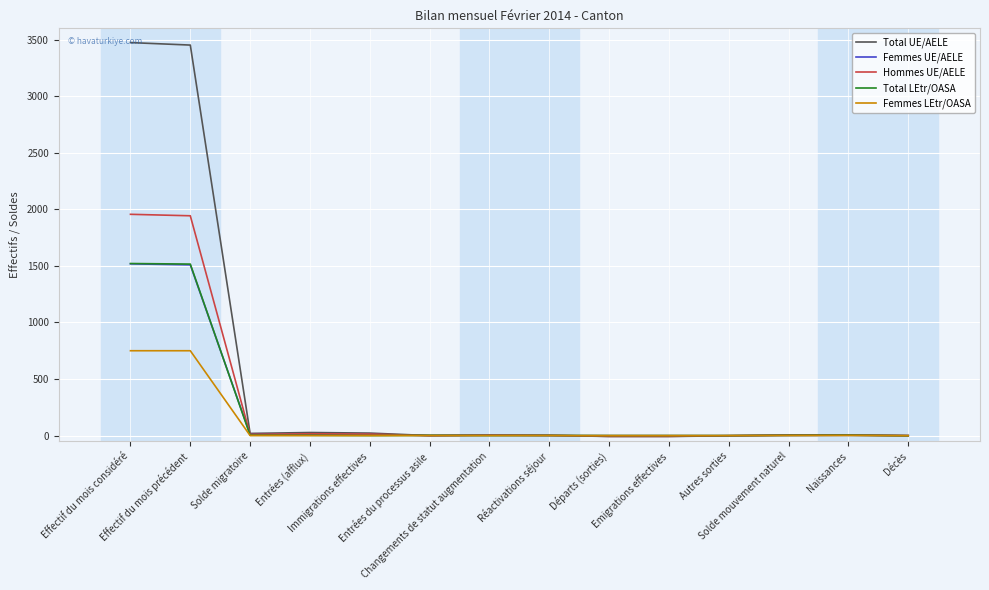

What position from the right is Entrées (afflux)?

11